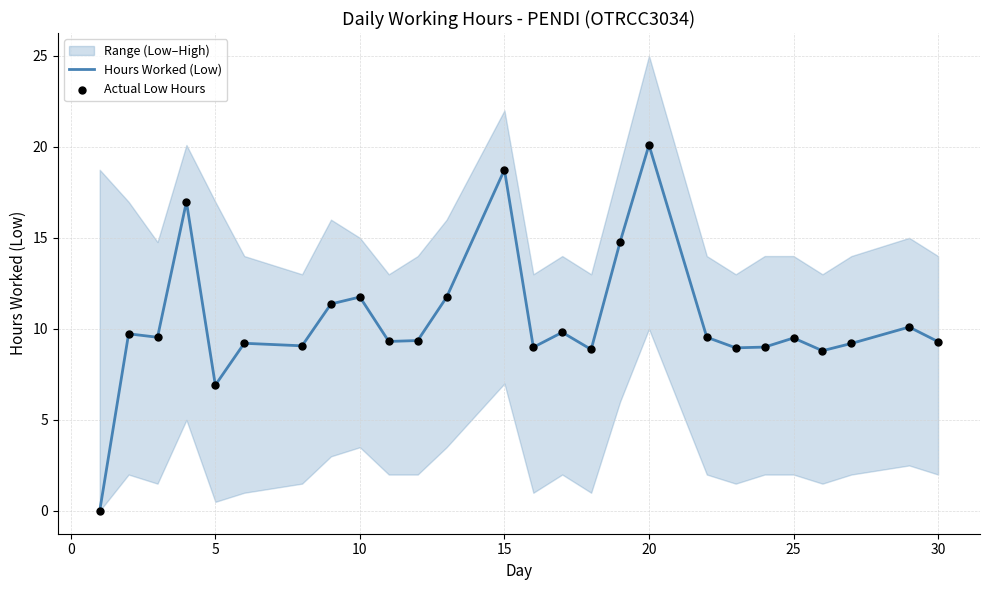

Is it true that Hours Worked (Low) equals 17.7 at 10?

False